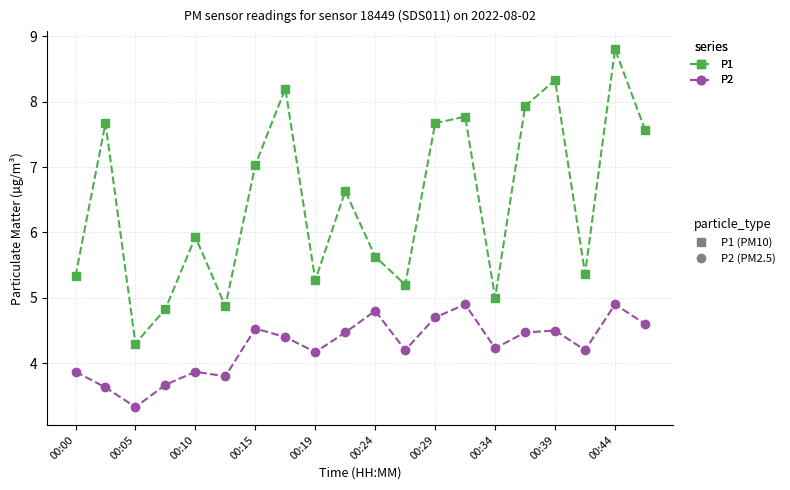

Reading left to right, list all the values displayed in this chart.

P1: 5.3	7.7	4.3	4.8	5.9	4.9	7.0	8.2	5.3	6.6	5.6	5.2	7.7	7.8	5.0	7.9	8.3	5.4	8.8	7.6
P2: 3.9	3.6	3.3	3.7	3.9	3.8	4.5	4.4	4.2	4.5	4.8	4.2	4.7	4.9	4.2	4.5	4.5	4.2	4.9	4.6